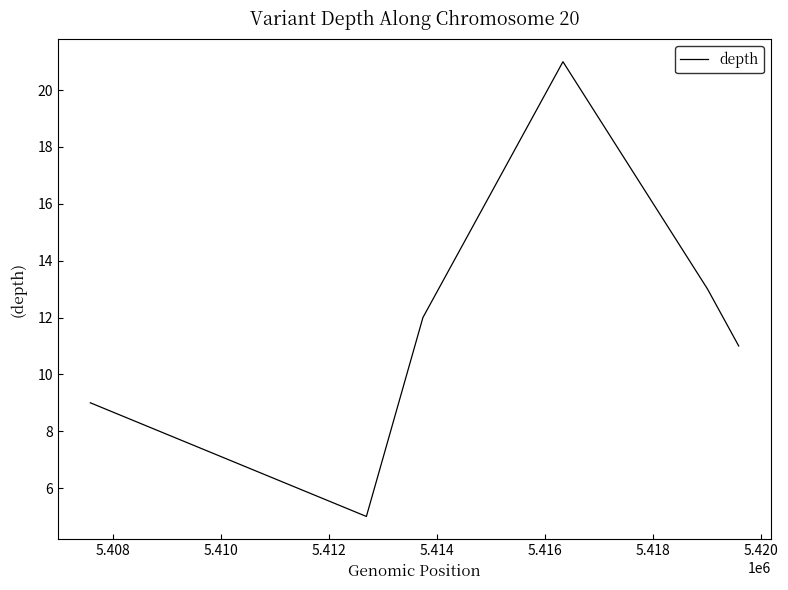

Reading left to right, transcribe all the data shown in this chart.

9	5	12	21	13	11